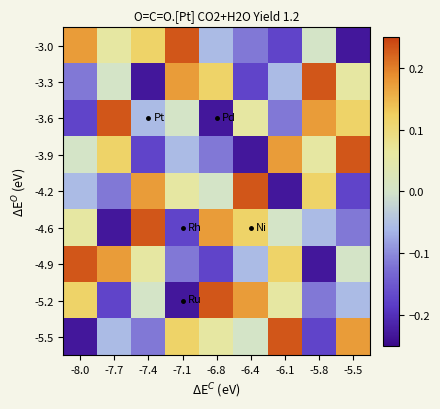

How many series are shown in this chart?

9